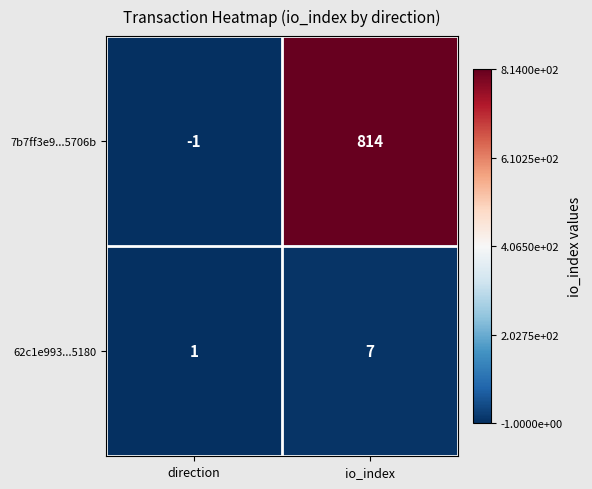

Which series changed the most between direction and io_index?

7b7ff3e9...5706b